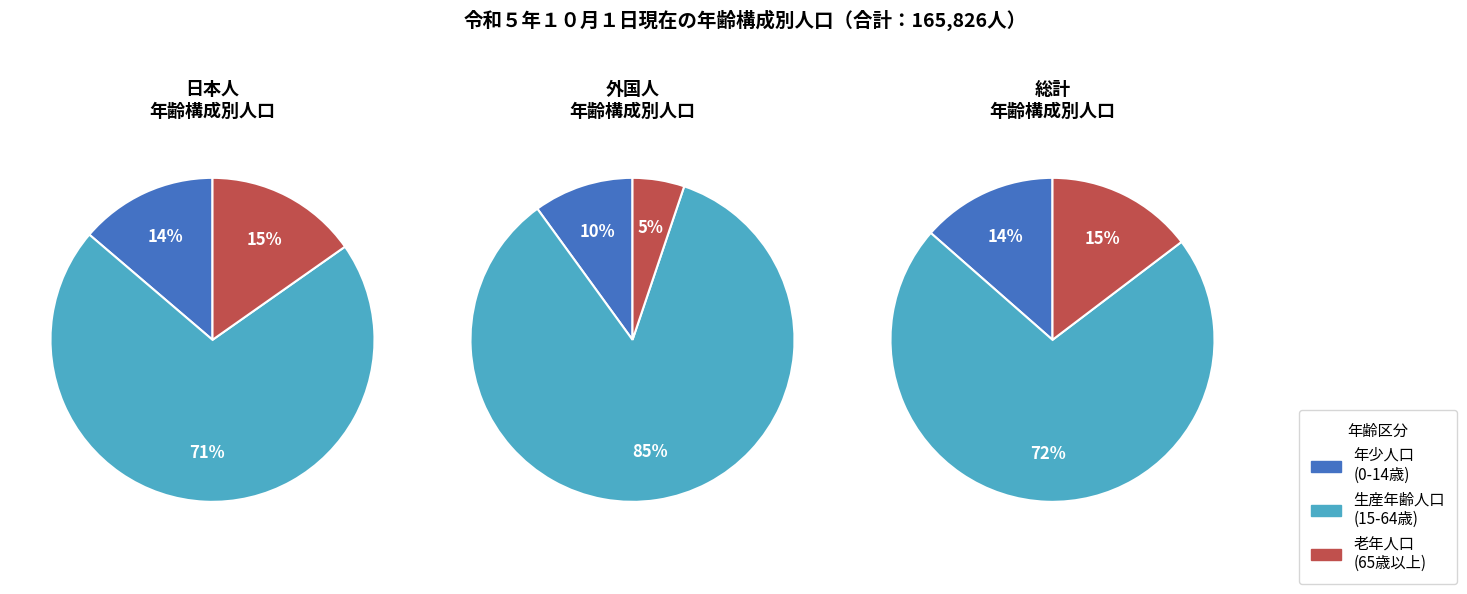

Does any single category account for the majority?

Yes